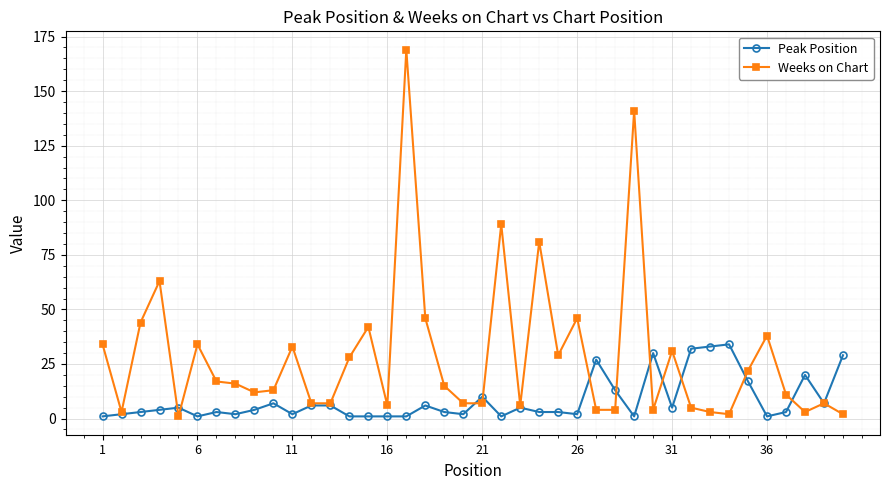

What is the smallest value displayed?

1